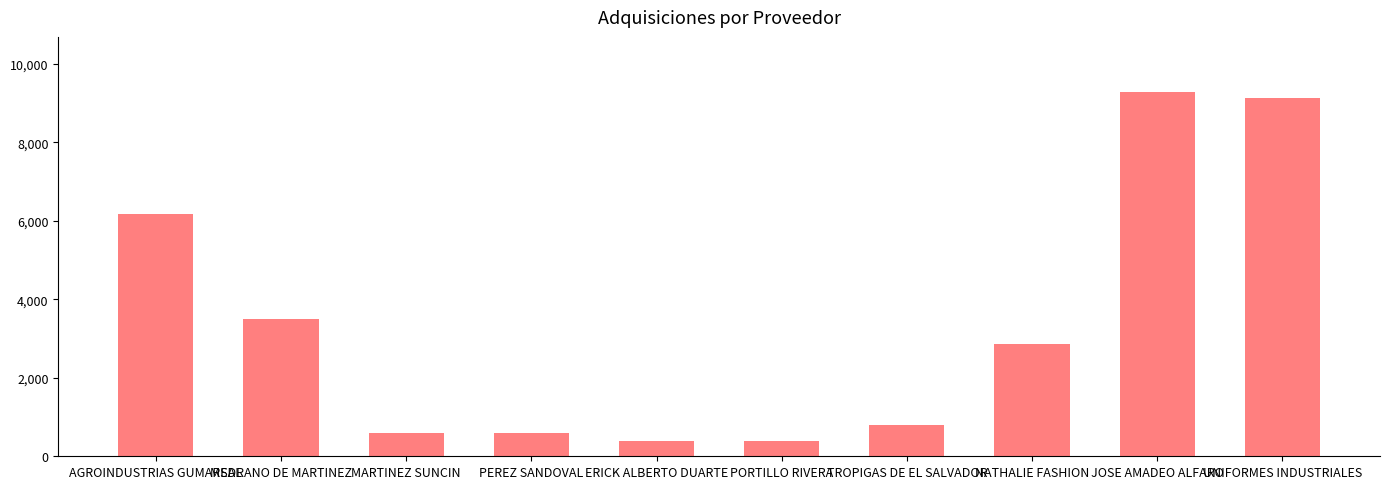

What is the value of the 1st bar from the left?

6186.4